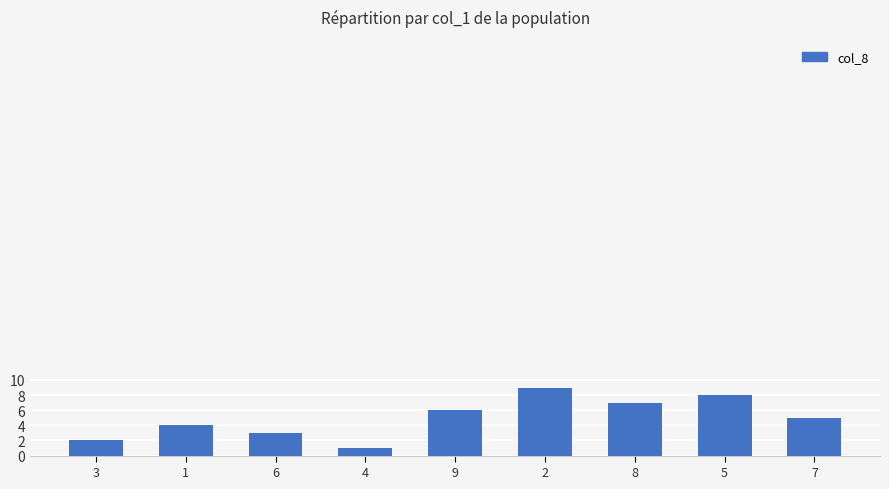

What is the minimum value shown in the chart?

1